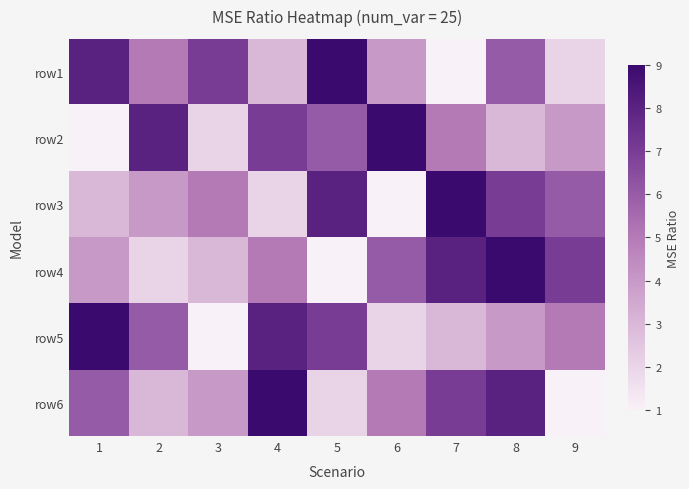

What is the smallest value displayed?

1